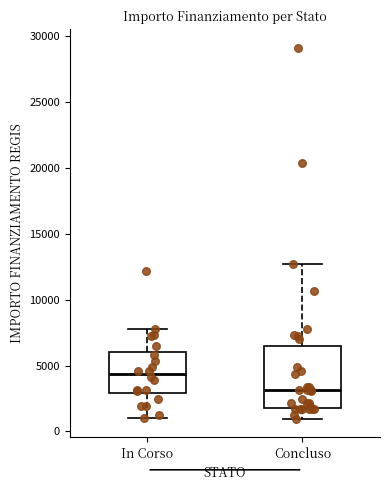

Which box has the highest median line?

In Corso